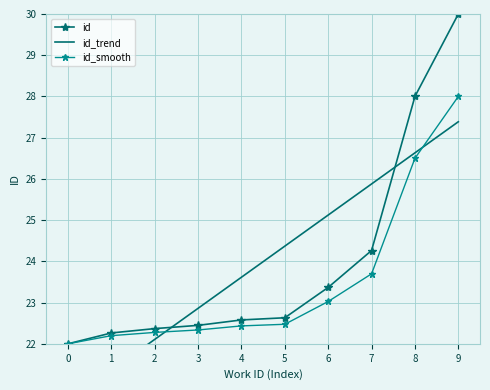

Which has a higher value, 8 or 2?

8